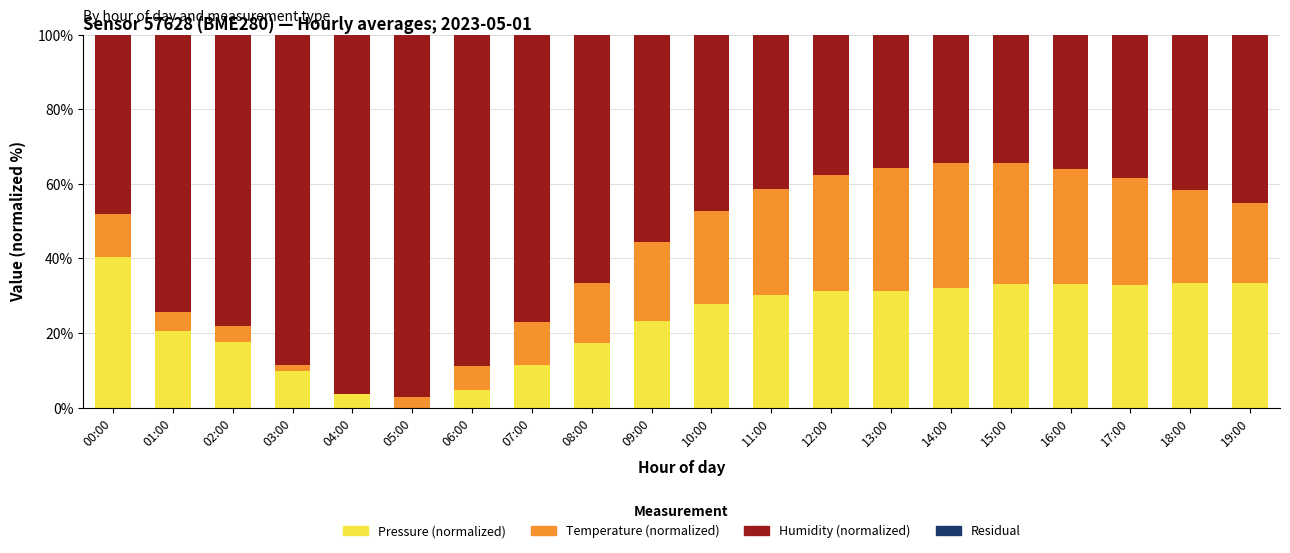

What is the total value across all series at 12:00?

100.0